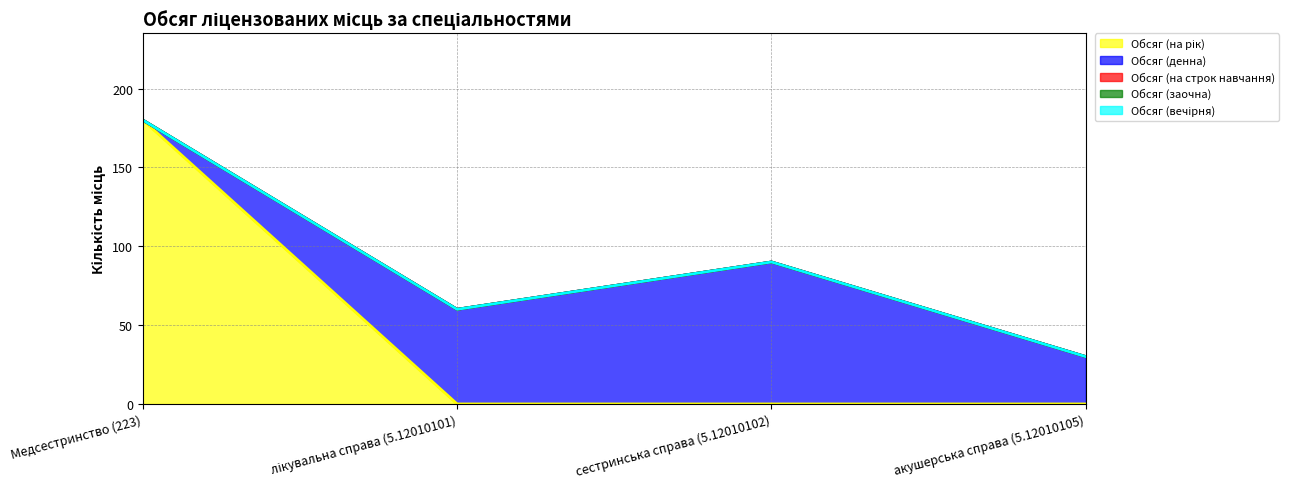

What is the label of the 2nd point from the right?

сестринська справа (5.12010102)